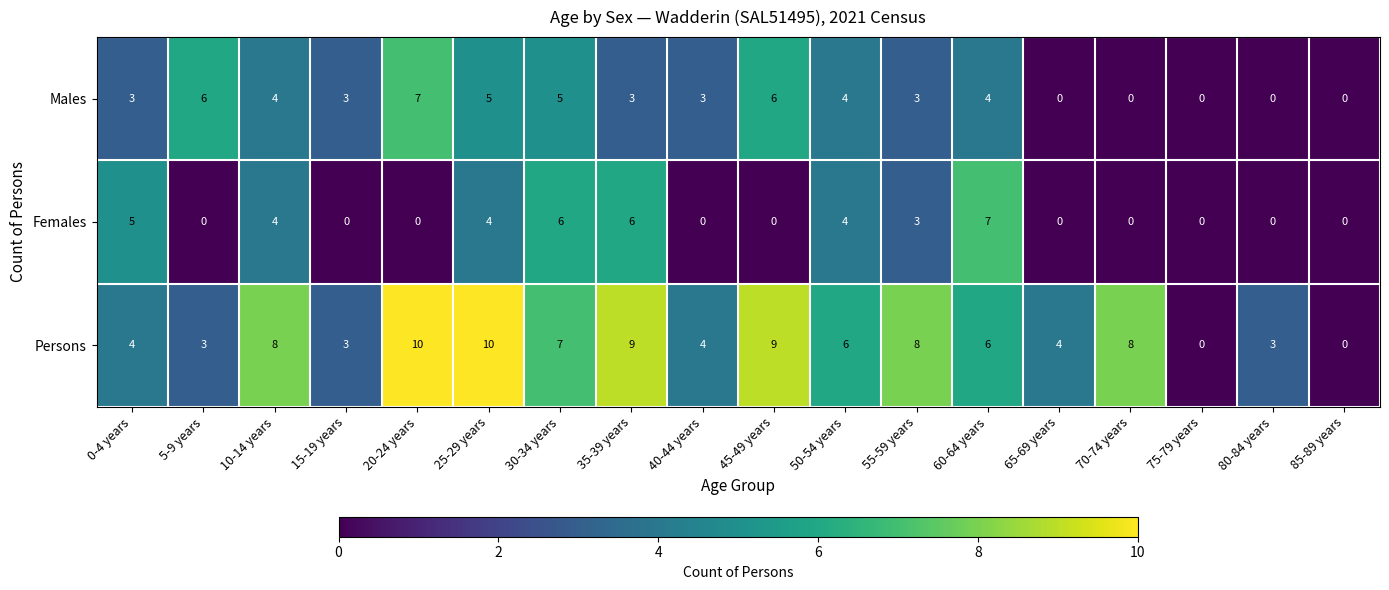

How many data points in Females are above 0?

8